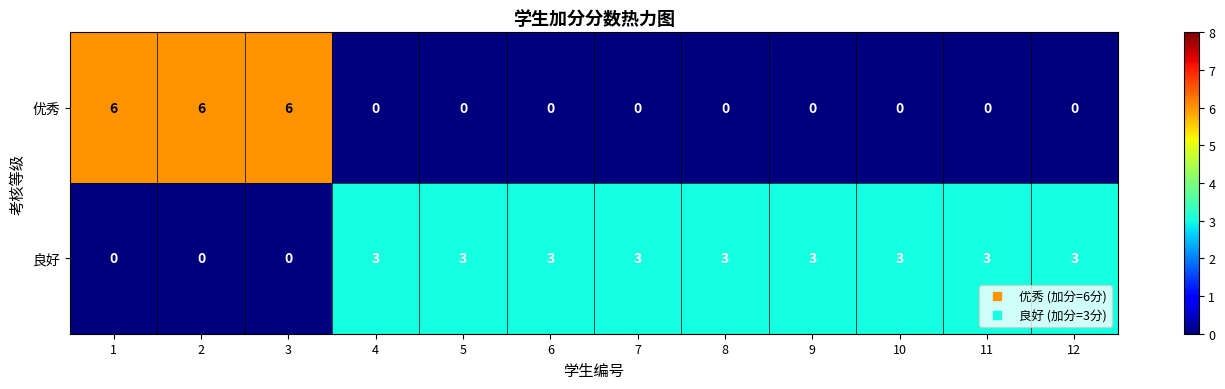

True or false: 优秀 has a value of 0 at 7.

True